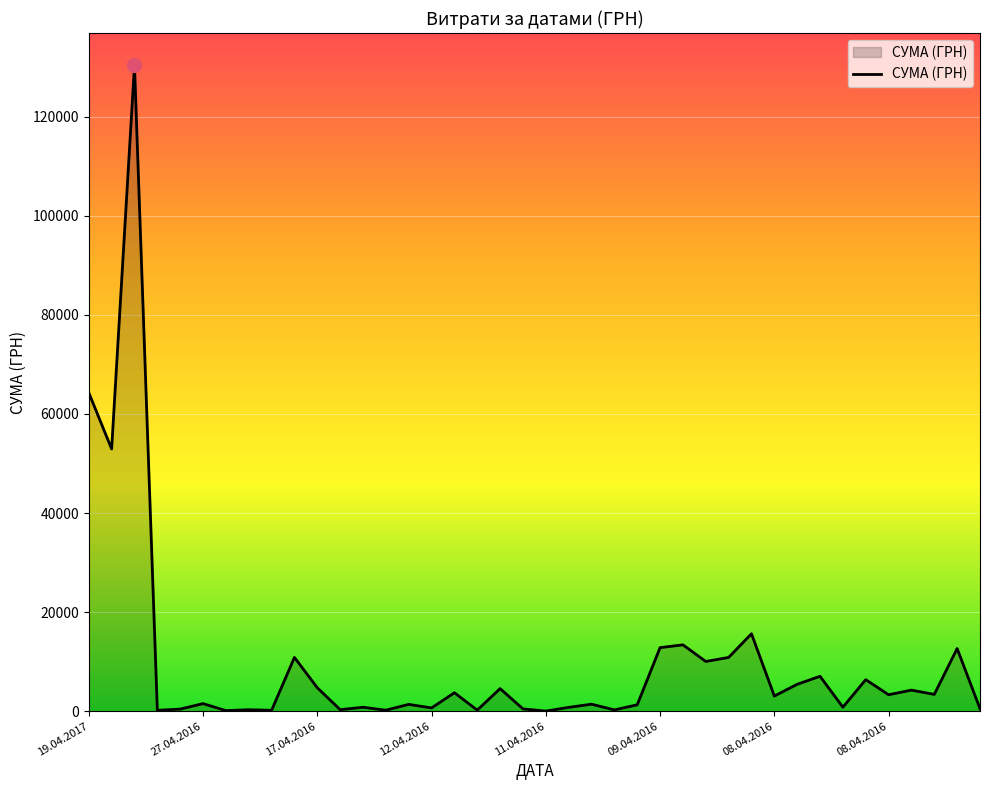

Count the number of data series in this chart.

1